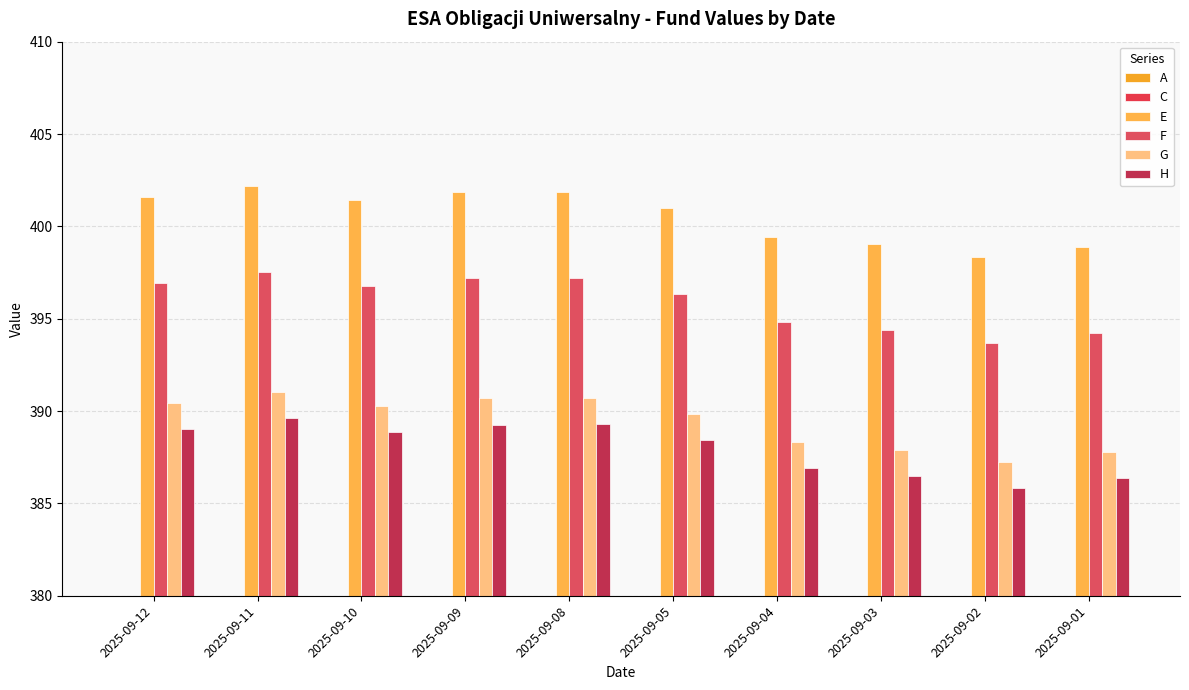

At which label does E first exceed 401?

2025-09-12